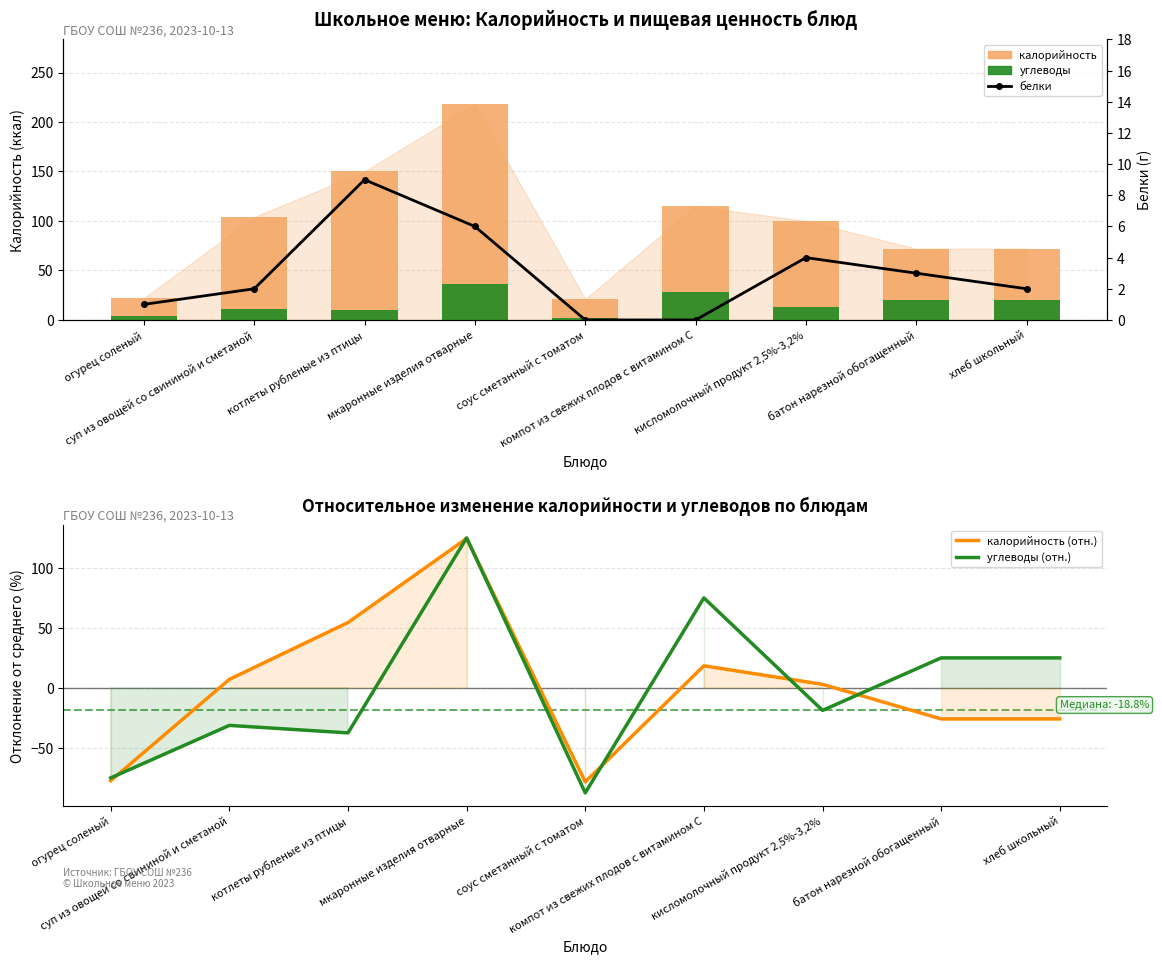

The калорийность series shows 126.3 at батон нарезной обогащенный. True or false?

False